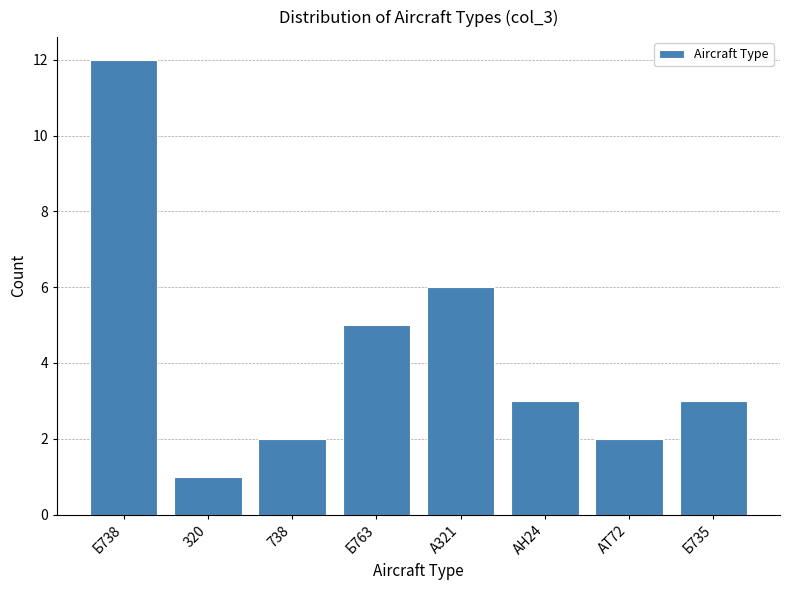

Reading right to left, transcribe all the data shown in this chart.

Б735=3	AT72=2	АН24=3	А321=6	Б763=5	738=2	320=1	Б738=12